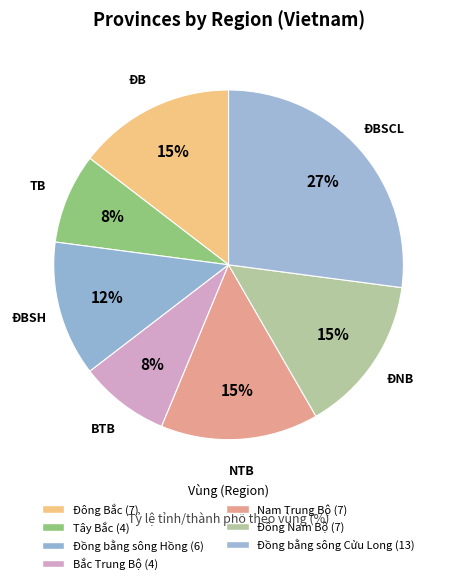

How many slices are in this pie chart?

7